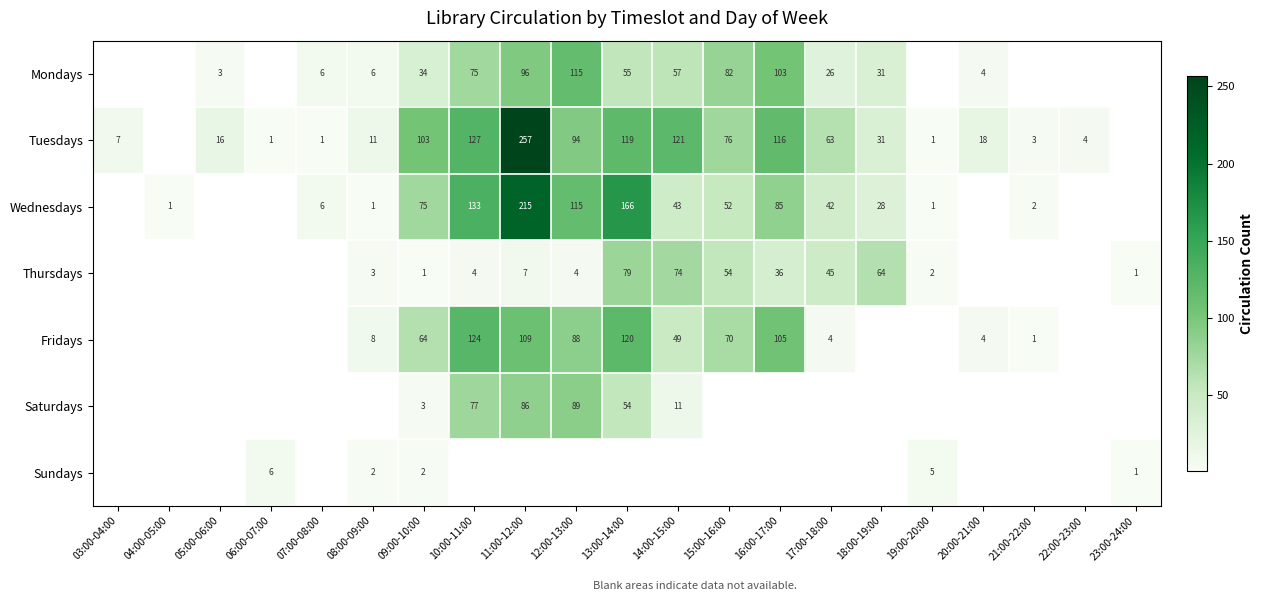

The value of Thursdays at 14:00-15:00 is 74. True or false?

True